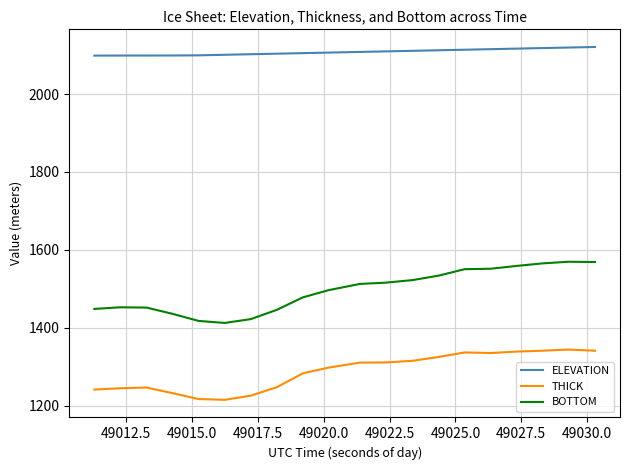

What are all the series names shown in the legend?

ELEVATION, THICK, BOTTOM